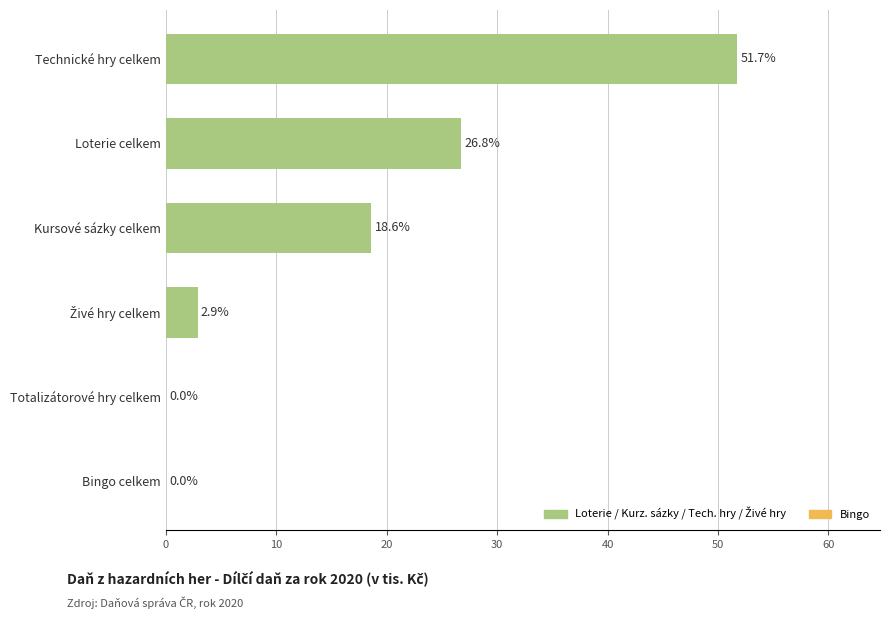

What is the average value?

16.7